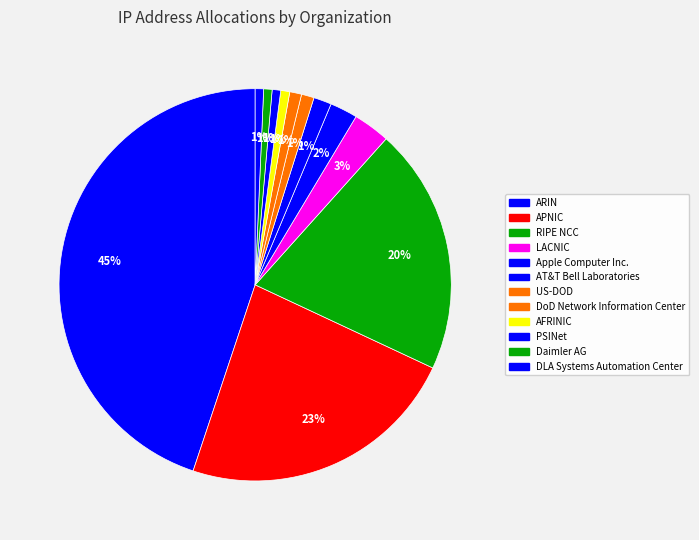

Is there a majority slice in this chart?

No